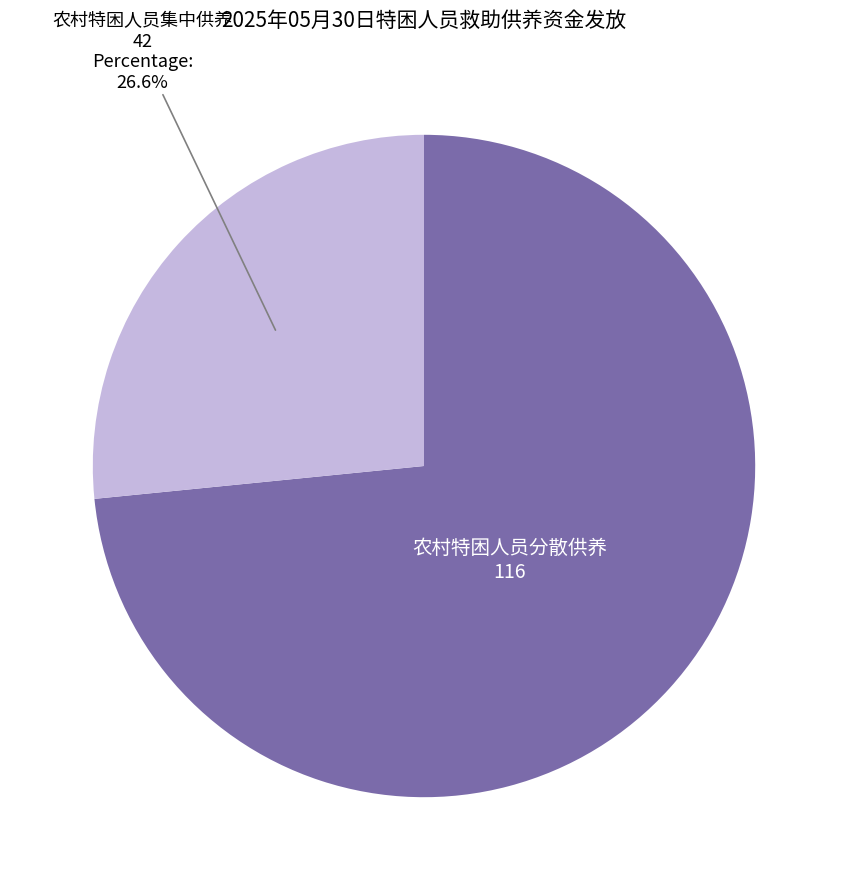

Is there any slice that represents more than half of the pie?

Yes